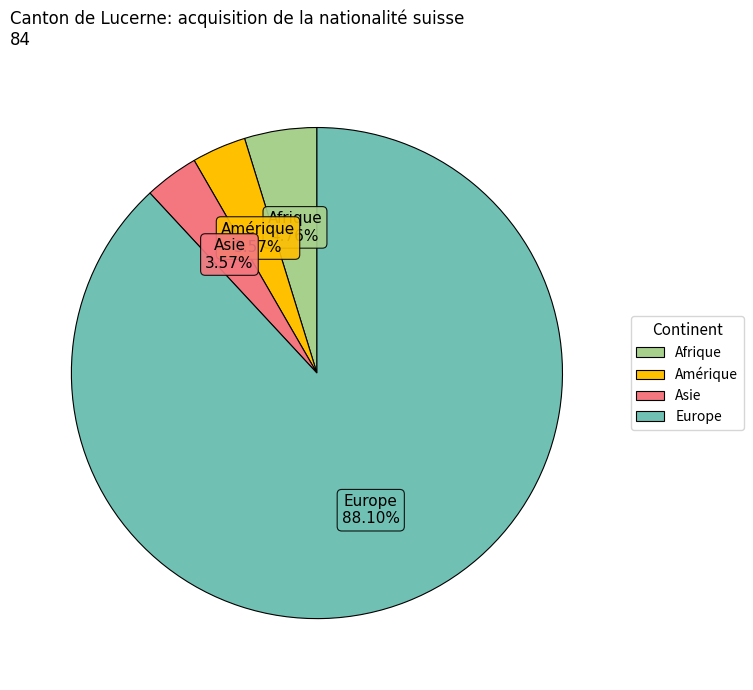

To the nearest percent, what is the difference between the largest and smallest slice percentages?

85%